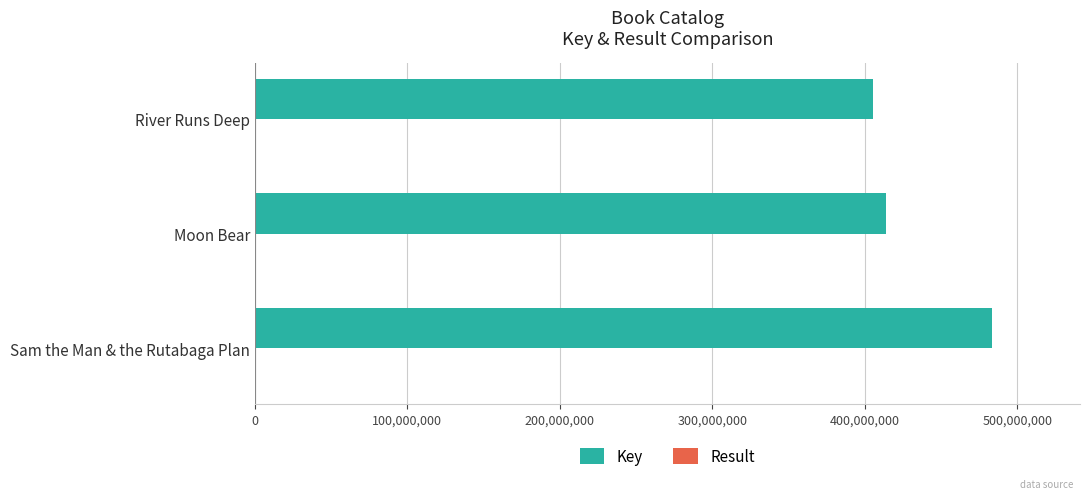

What is the sum of all Key values?

1303055968